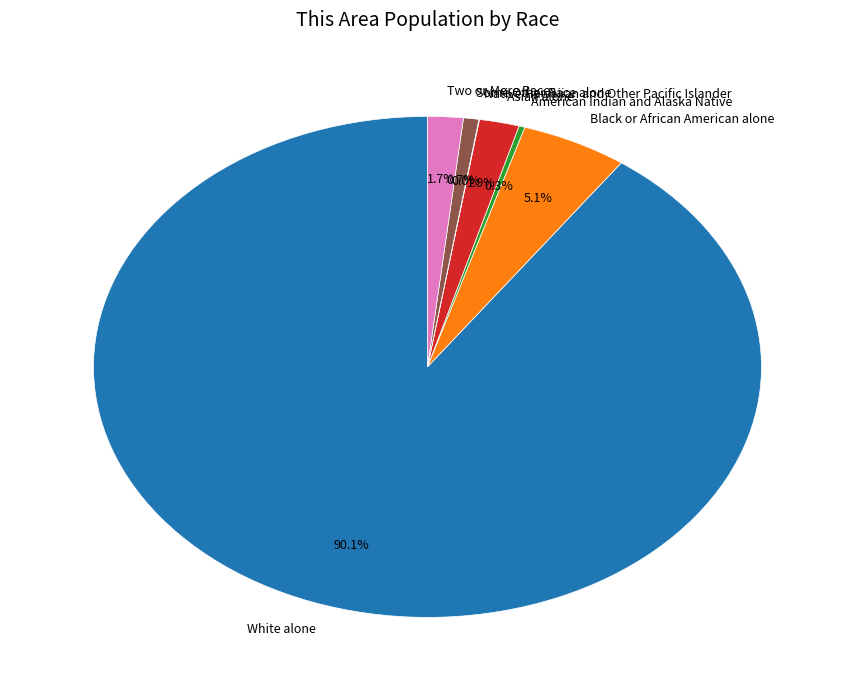

Is the sum of Some Other Race alone and Two or More Races greater than half?

No